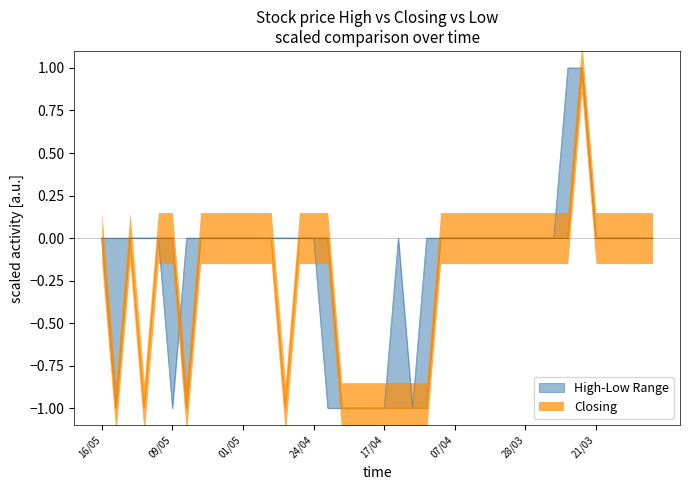

How many interior local valleys does the Closing series have?

4